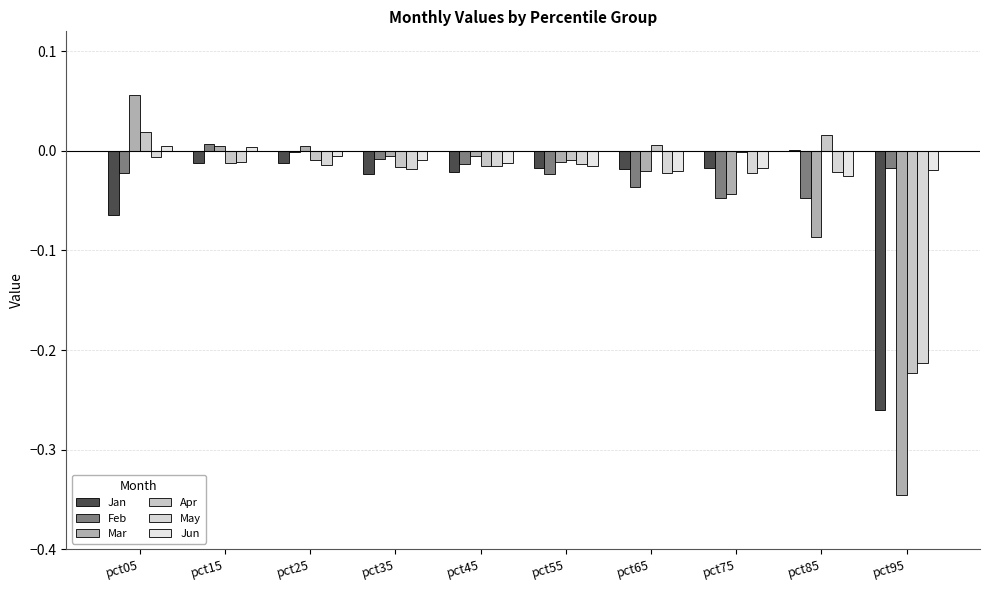

Does the chart contain stacked bars?

No